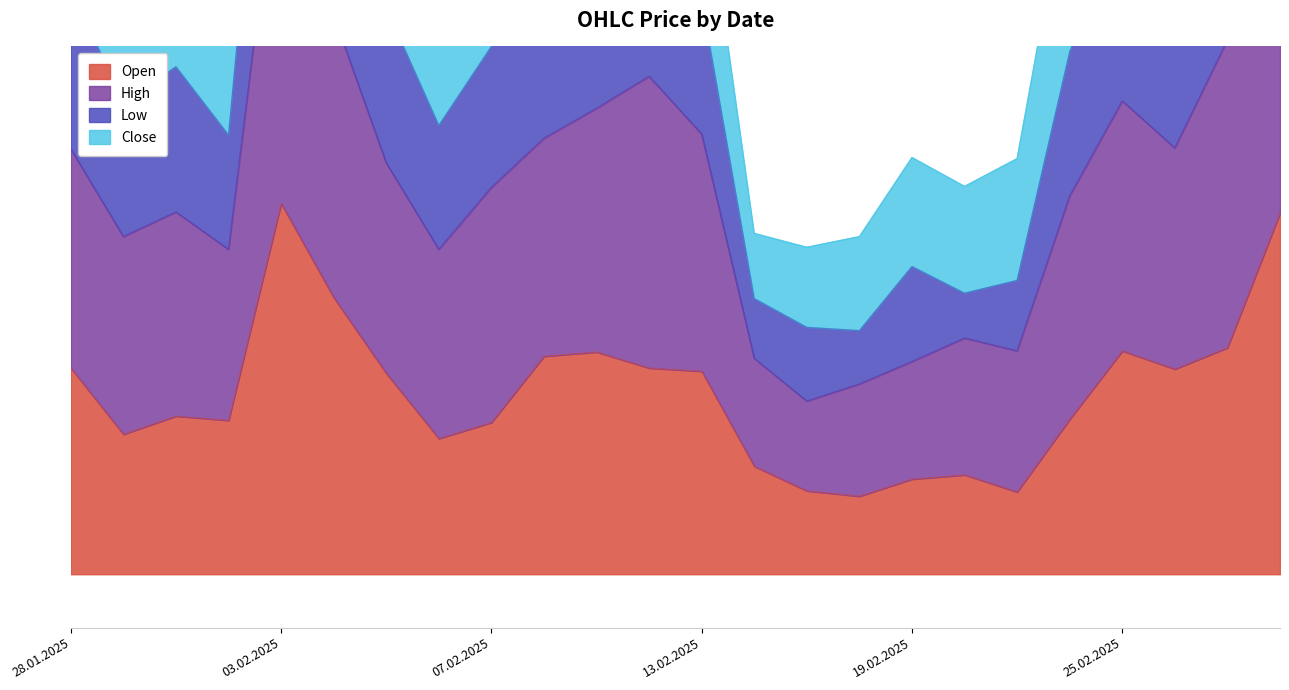

Which label corresponds to the smallest value in the chart?

18.02.2025